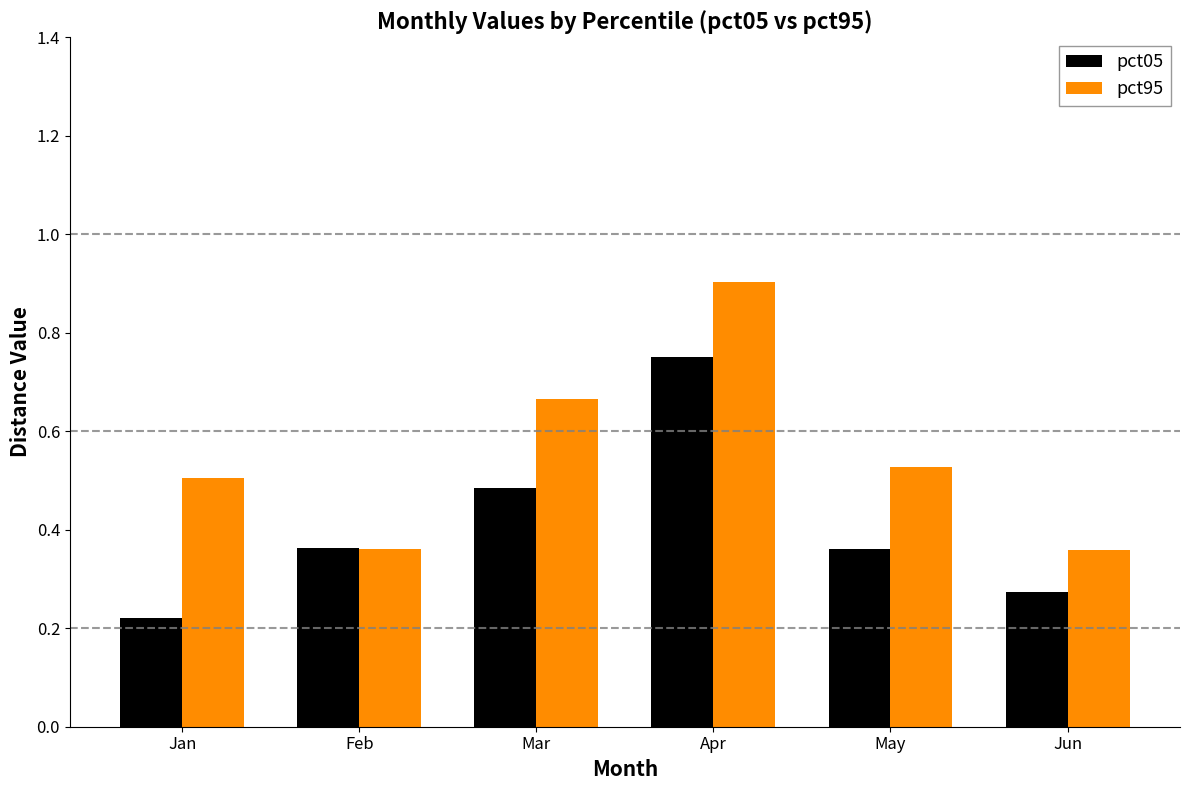

What is the sum of all pct05 values?

2.5